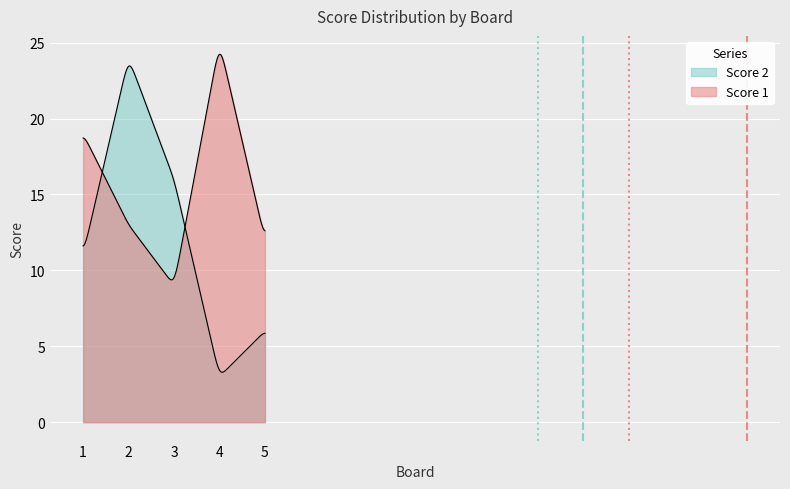

Reading right to left, what are all the values shown in this chart?

Score 1: 5=12	4=25	3=9	2=13	1=19
Score 2: 5=6	4=3	3=16	2=24	1=11